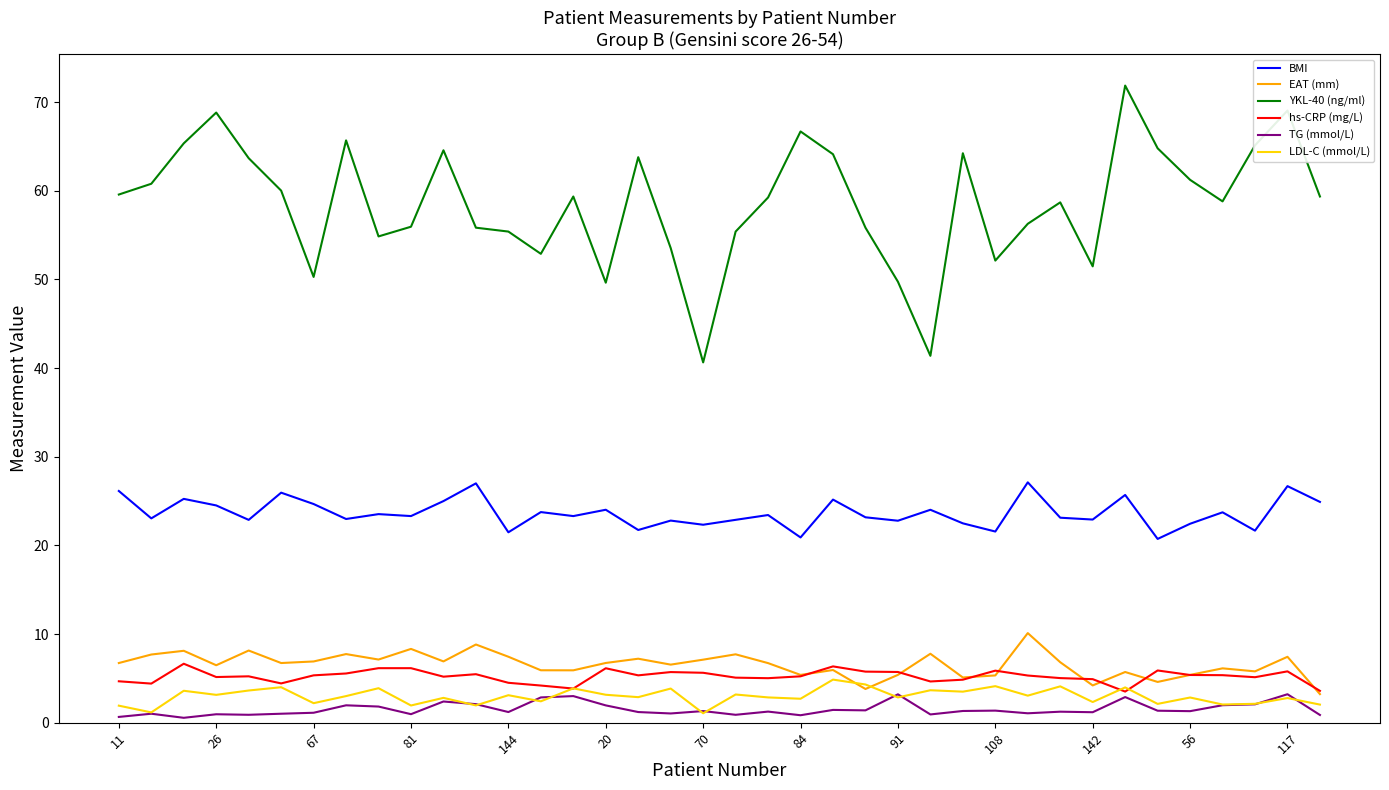

Which series has the widest spread of values?

YKL-40 (ng/ml)